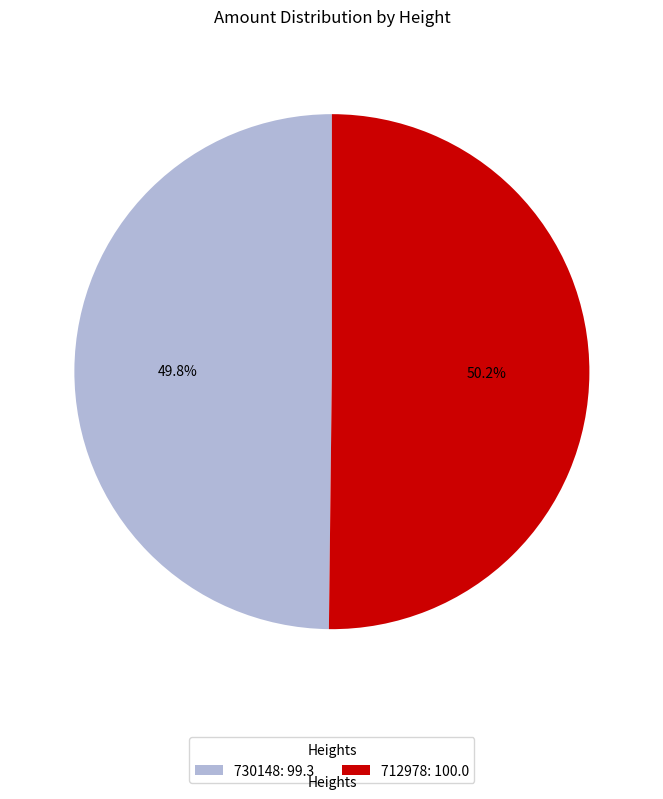

How many segments does this pie chart have?

2